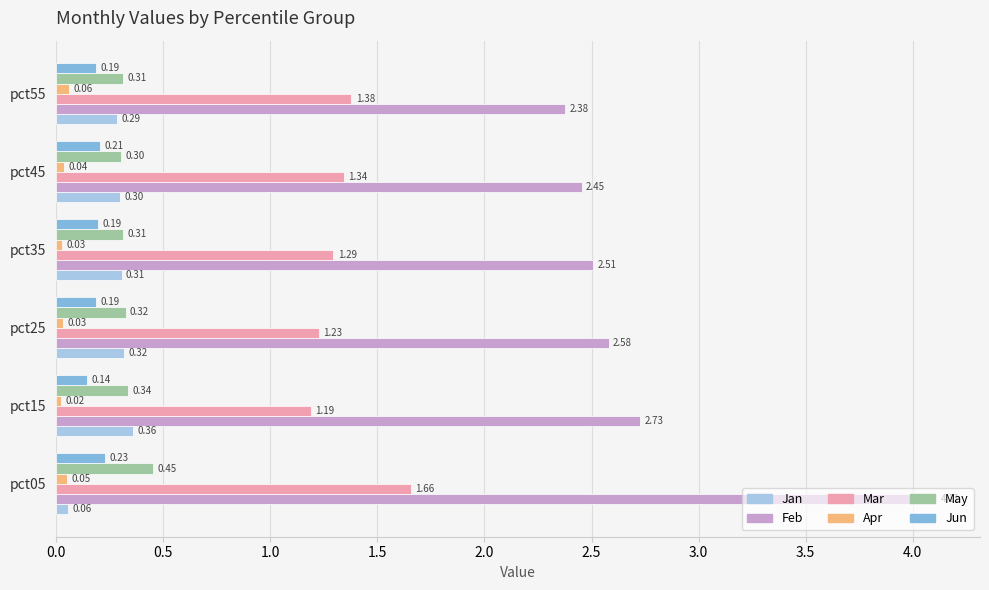

What is the greatest value displayed?

4.1